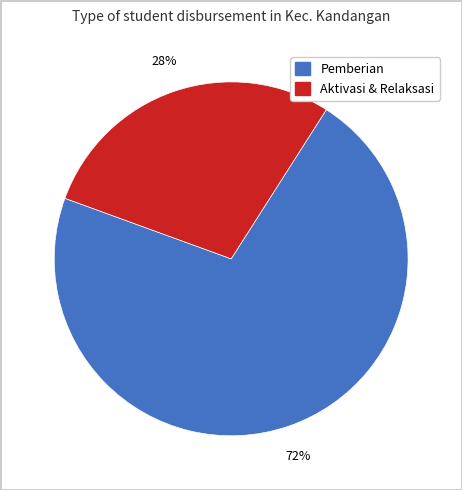

Is there a majority slice in this chart?

Yes